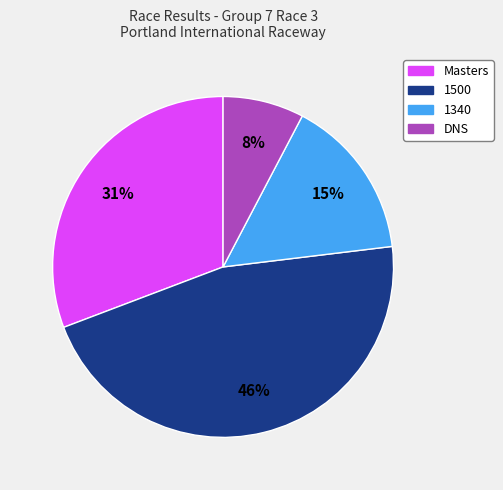

Which has a higher value, DNS or 1500?

1500